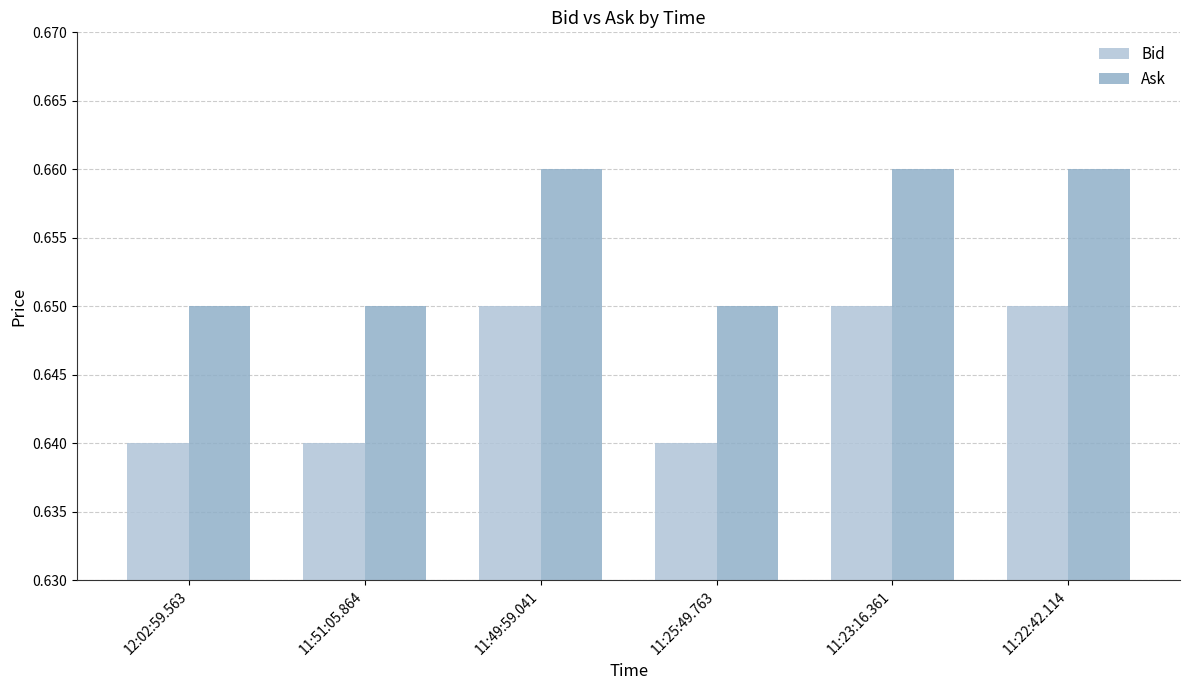

The Ask series shows 0.4 at 12:02:59.563. True or false?

False